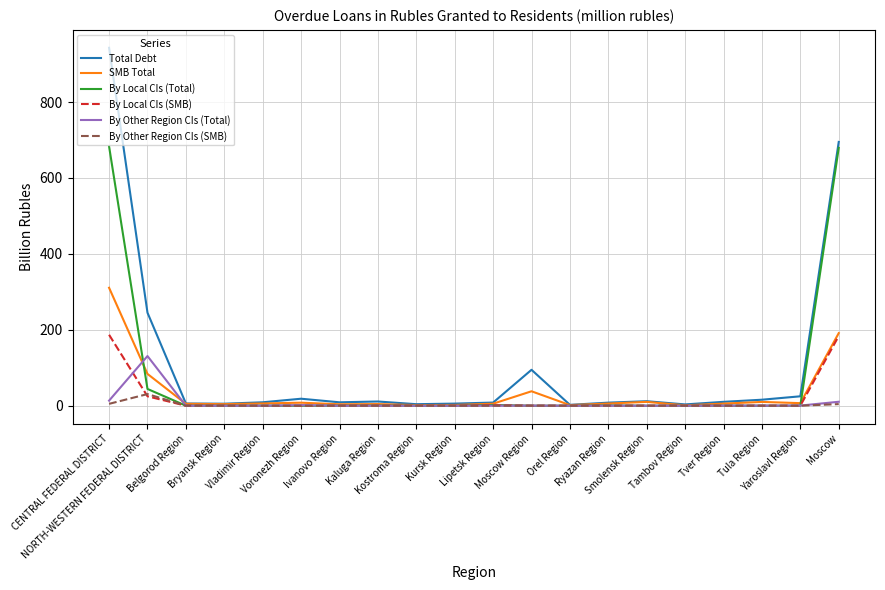

Is it true that By Local CIs (Total) equals 417.5 at Orel Region?

False